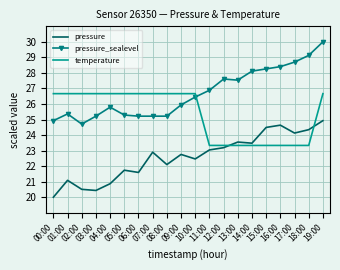

Reading left to right, extract all data points from this chart.

pressure: 20.0	21.1	20.5	20.4	20.9	21.7	21.6	22.9	22.1	22.8	22.5	23.0	23.2	23.6	23.5	24.5	24.6	24.1	24.3	24.9
pressure_sealevel: 24.9	25.4	24.7	25.2	25.8	25.3	25.2	25.2	25.2	25.9	26.4	26.9	27.6	27.5	28.1	28.3	28.4	28.7	29.1	30.0
temperature: 26.7	26.7	26.7	26.7	26.7	26.7	26.7	26.7	26.7	26.7	26.7	23.3	23.3	23.3	23.3	23.3	23.3	23.3	23.3	26.7